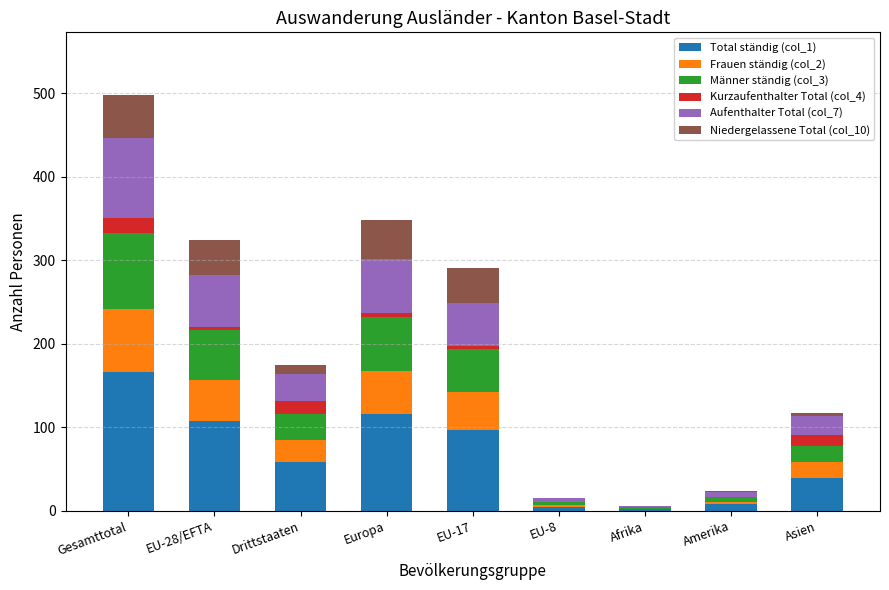

Does the chart contain stacked bars?

Yes